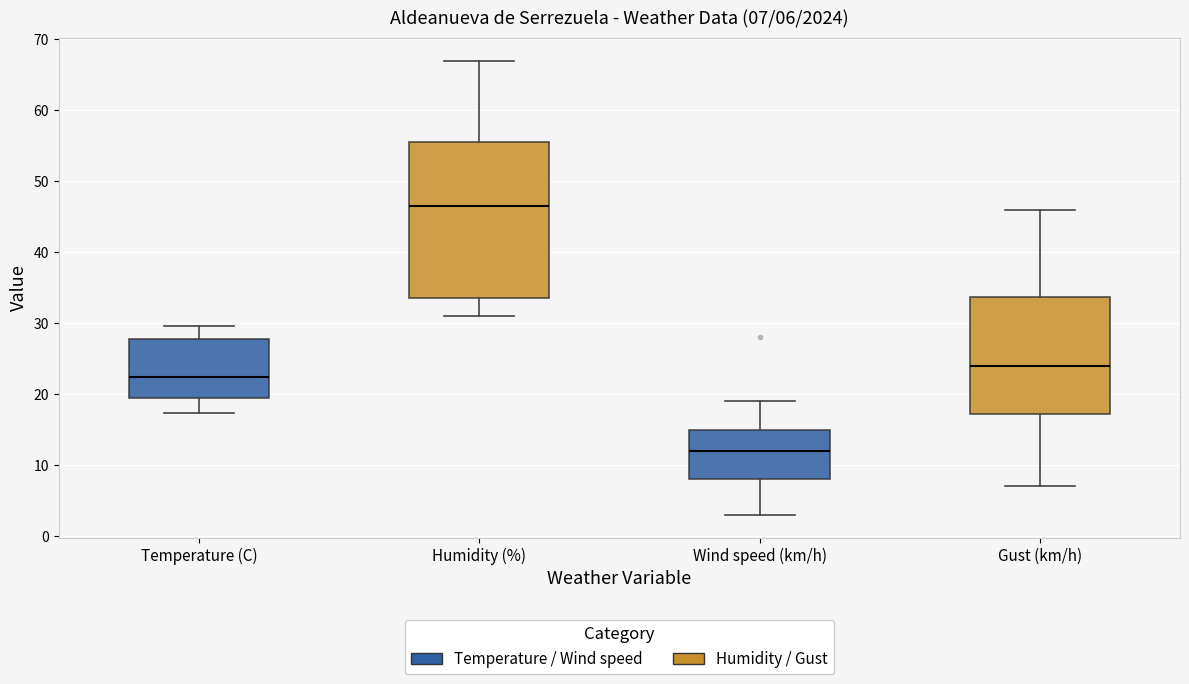

Which box's median line is the highest?

Humidity (%)